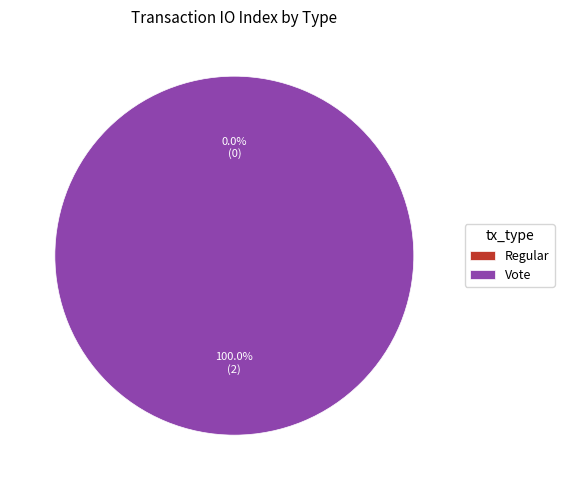

To the nearest percent, what is the difference between the largest and smallest slice percentages?

100%